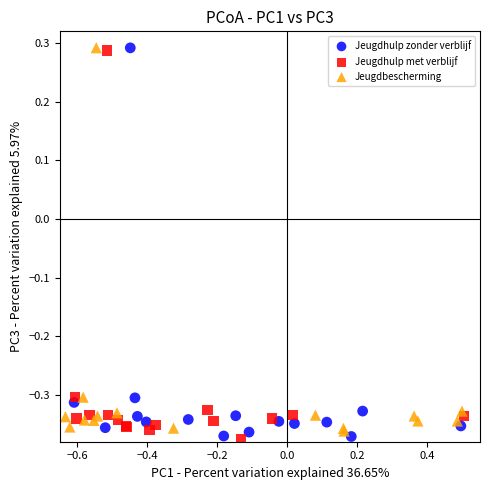

What are all the series names shown in the legend?

Jeugdhulp zonder verblijf, Jeugdhulp met verblijf, Jeugdbescherming